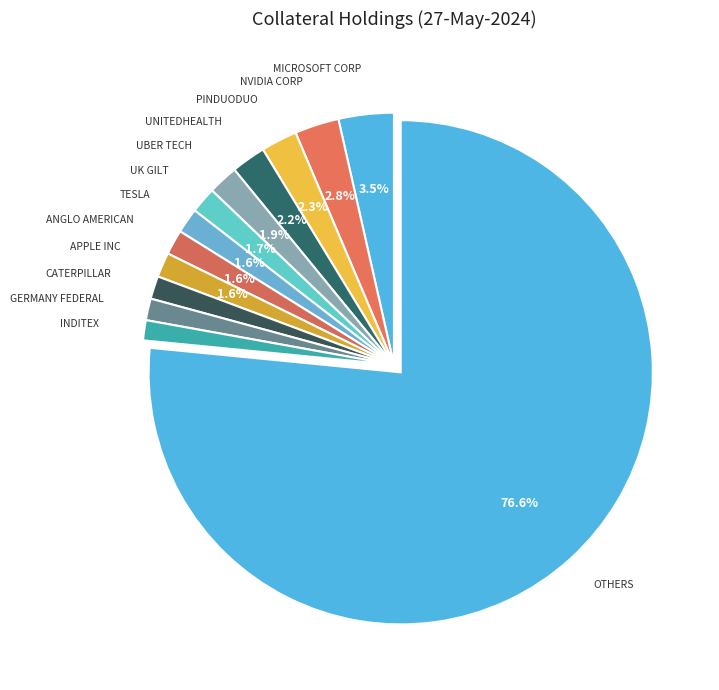

How many segments does this pie chart have?

13